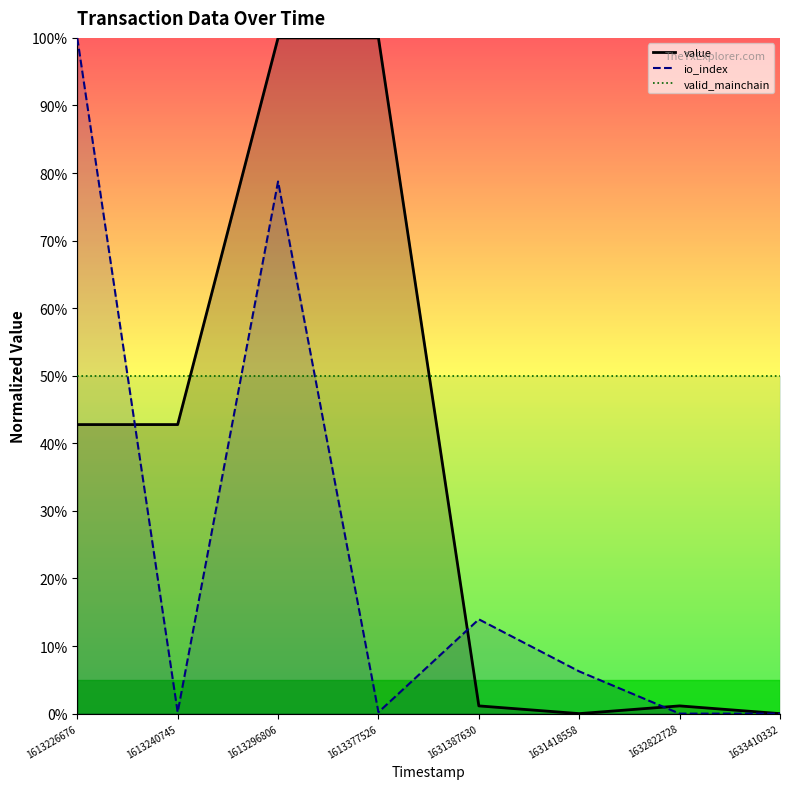

The io_index series shows 0.2 at 1613240745. True or false?

True